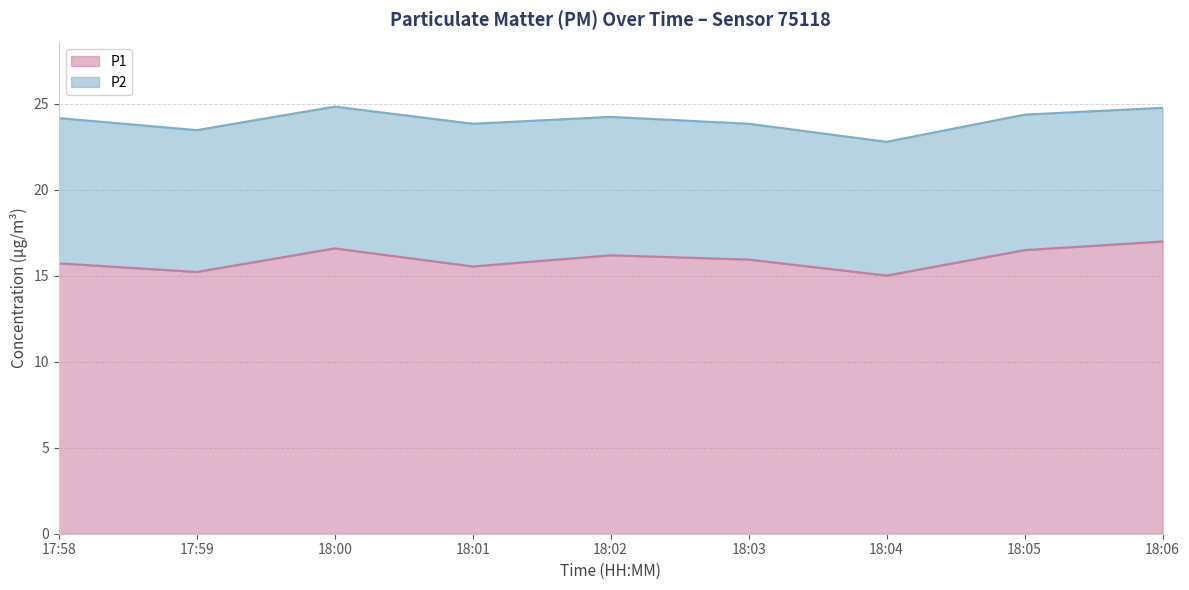

What is the smallest value displayed?

15.0